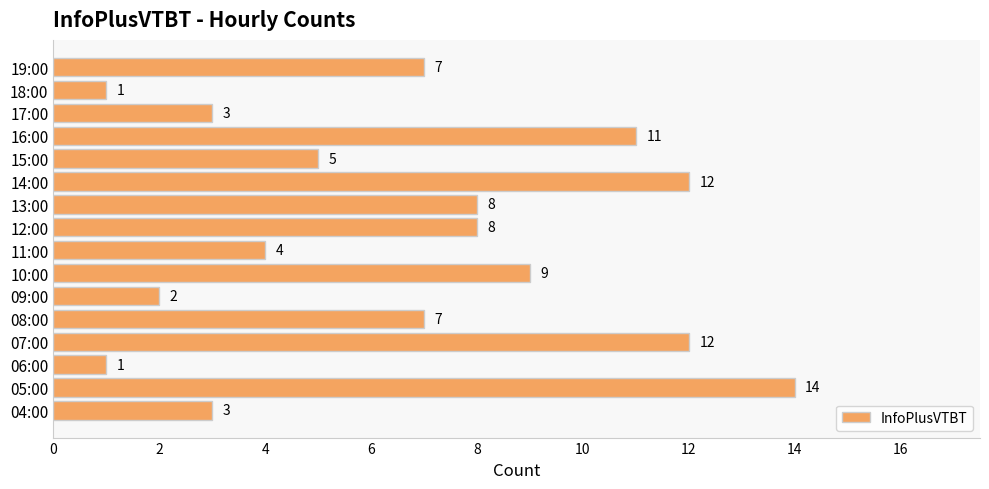

What is the change in value from 05:00 to 16:00?

-3